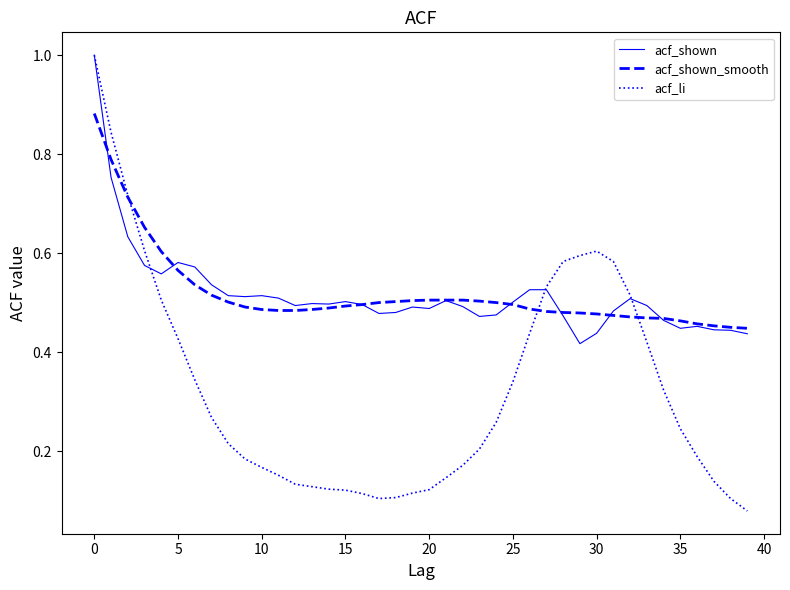

How many lines are shown in the chart?

3